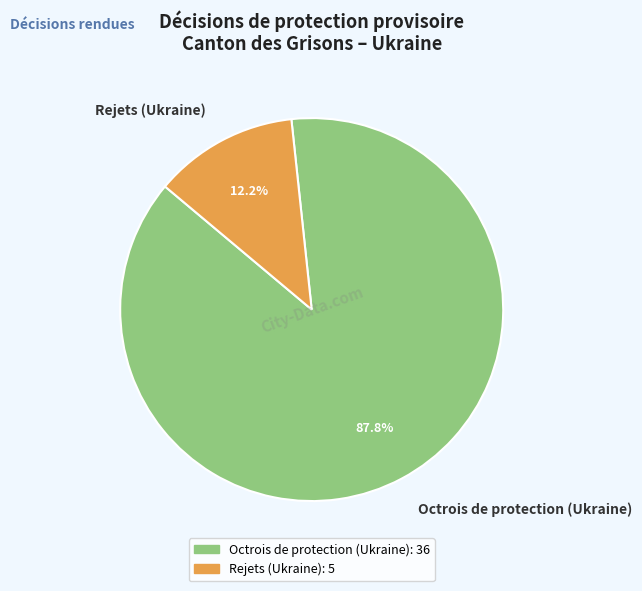

Which slice is the smallest?

Rejets (Ukraine)